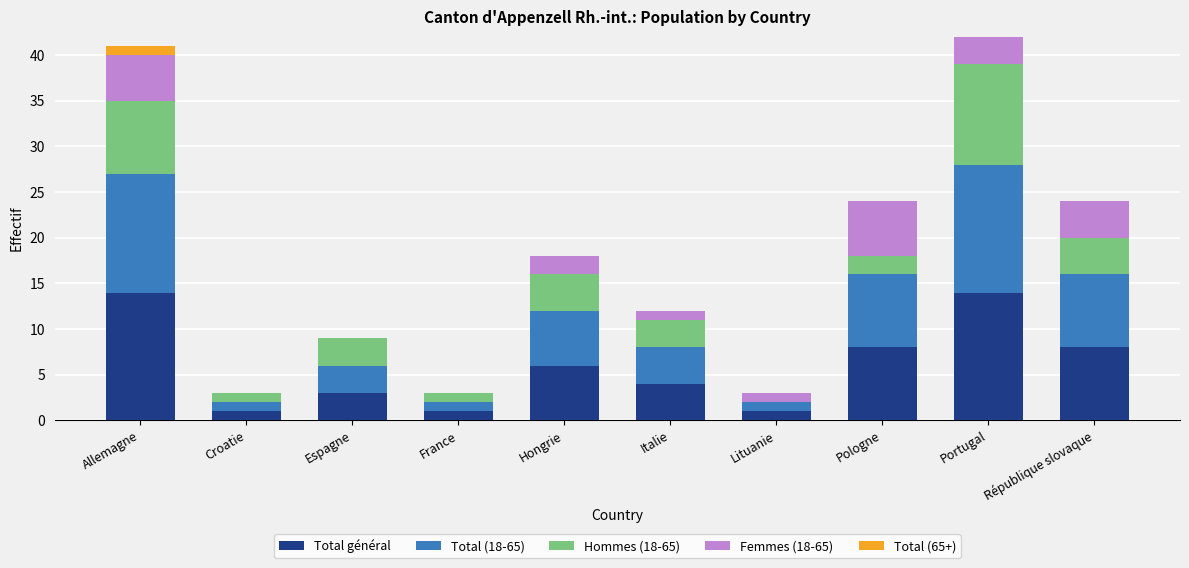

What is the highest value of the Total général series?

14